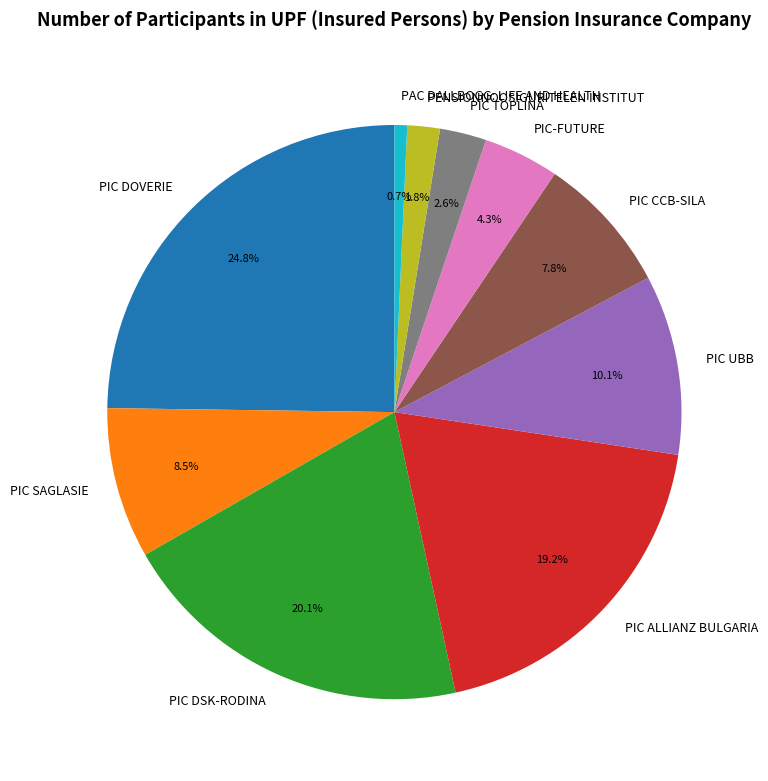

Rank the categories by value from highest to lowest.

PIC DOVERIE, PIC DSK-RODINA, PIC ALLIANZ BULGARIA, PIC UBB, PIC SAGLASIE, PIC CCB-SILA, PIC-FUTURE, PIC TOPLINA, PENSIONNOOSIGURITELEN INSTITUT, PAC DALLBOGG: LIFE AND HEALTH